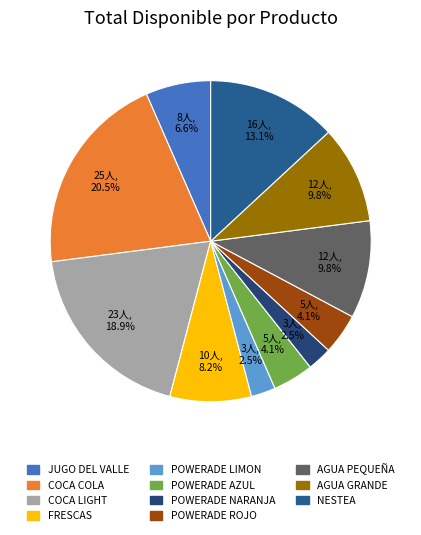

Is there a majority slice in this chart?

No